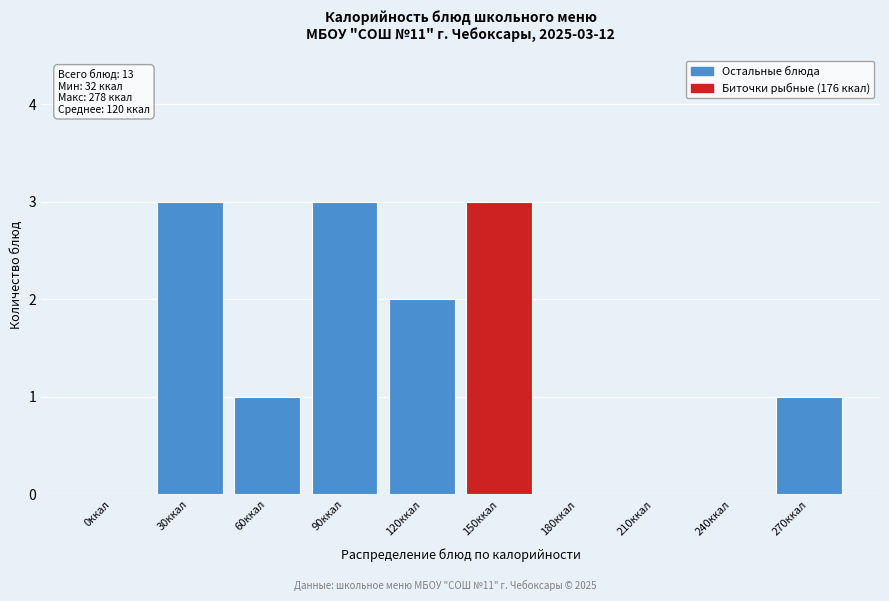

Reading left to right, what are all the values shown in this chart?

0ккал=0	30ккал=3	60ккал=1	90ккал=3	120ккал=2	150ккал=3	180ккал=0	210ккал=0	240ккал=0	270ккал=1